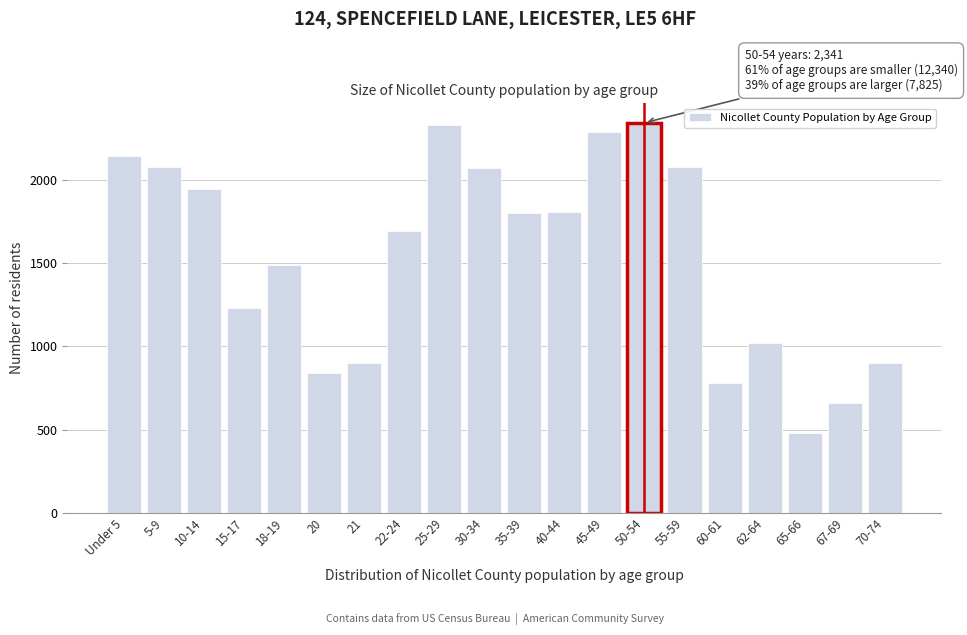

What is the difference between the second highest and second lowest values?

1667